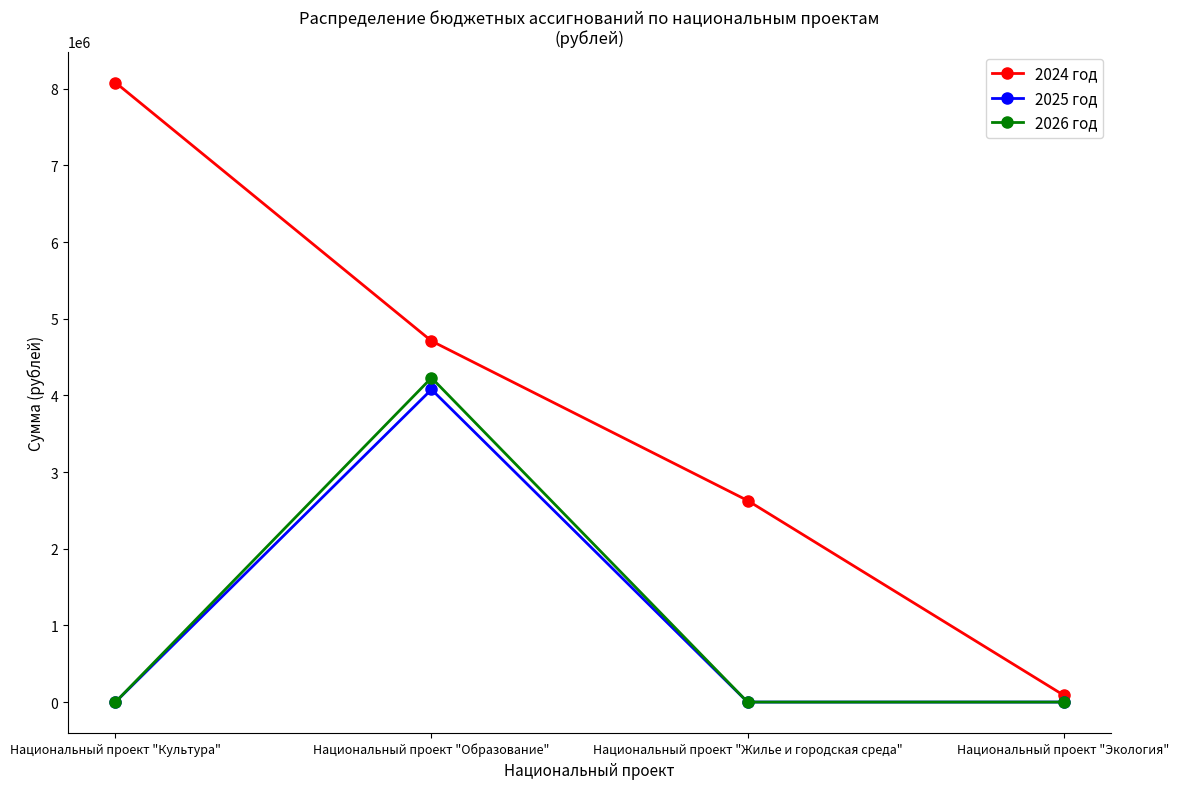

What are all the series names shown in the legend?

2024 год, 2025 год, 2026 год